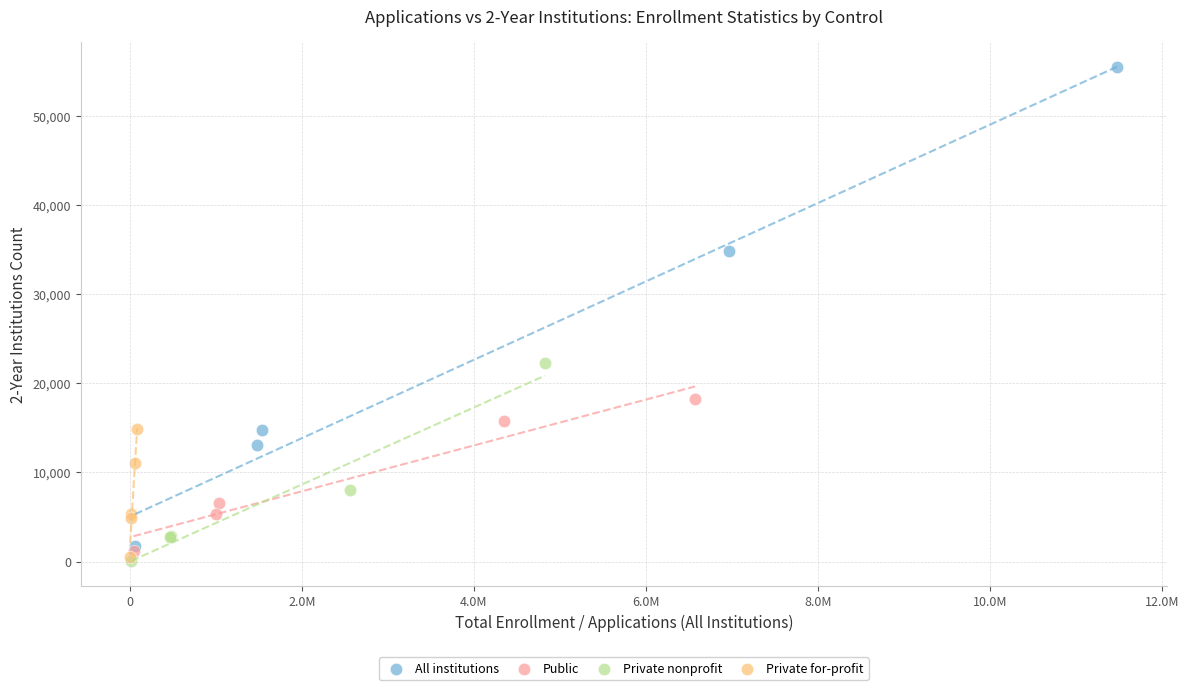

Which series reaches the maximum Y coordinate?

All institutions